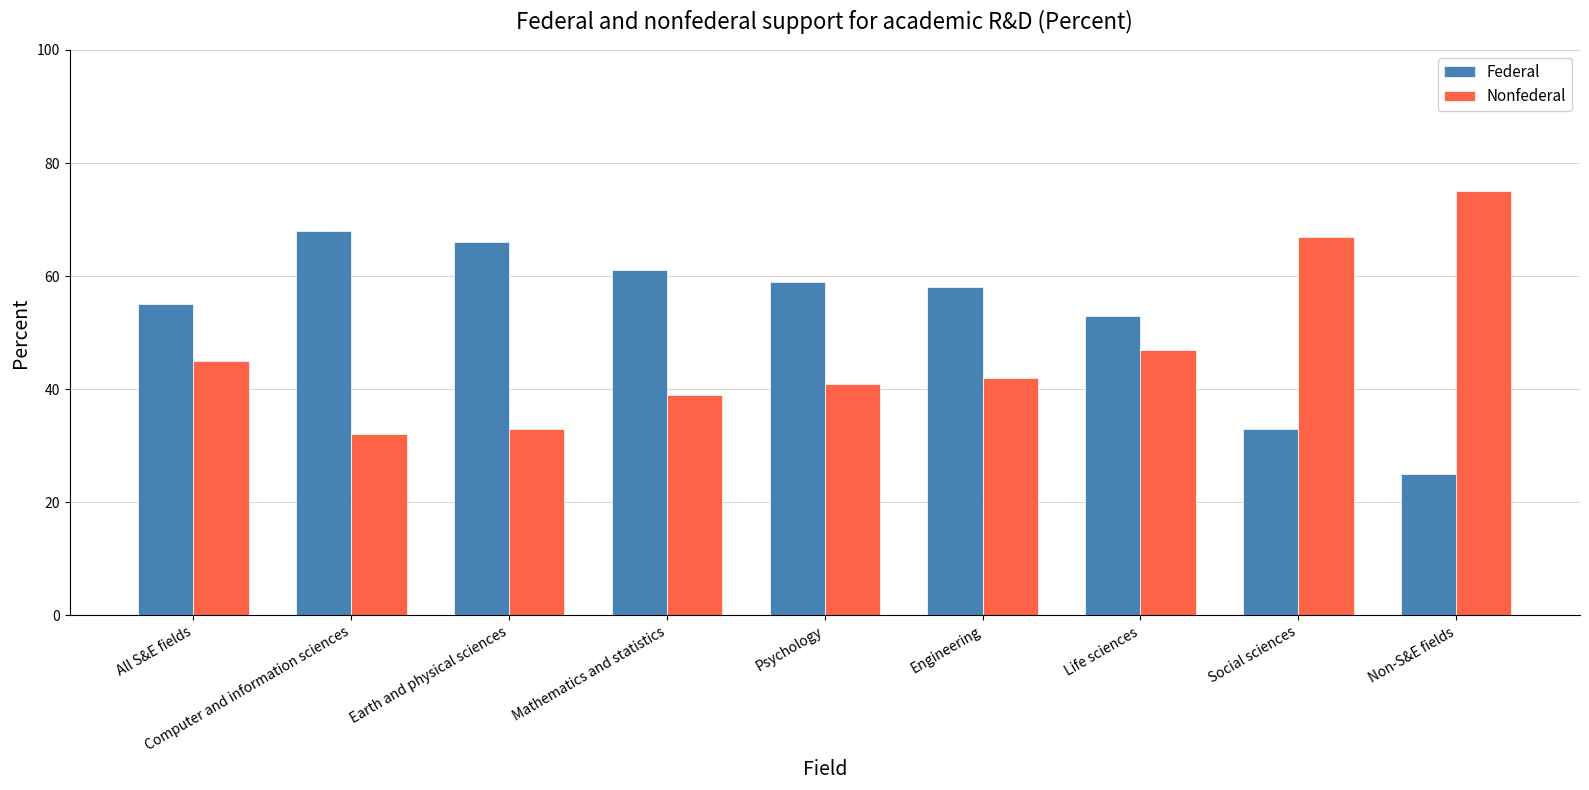

The Nonfederal series shows 13 at Earth and physical sciences. True or false?

False